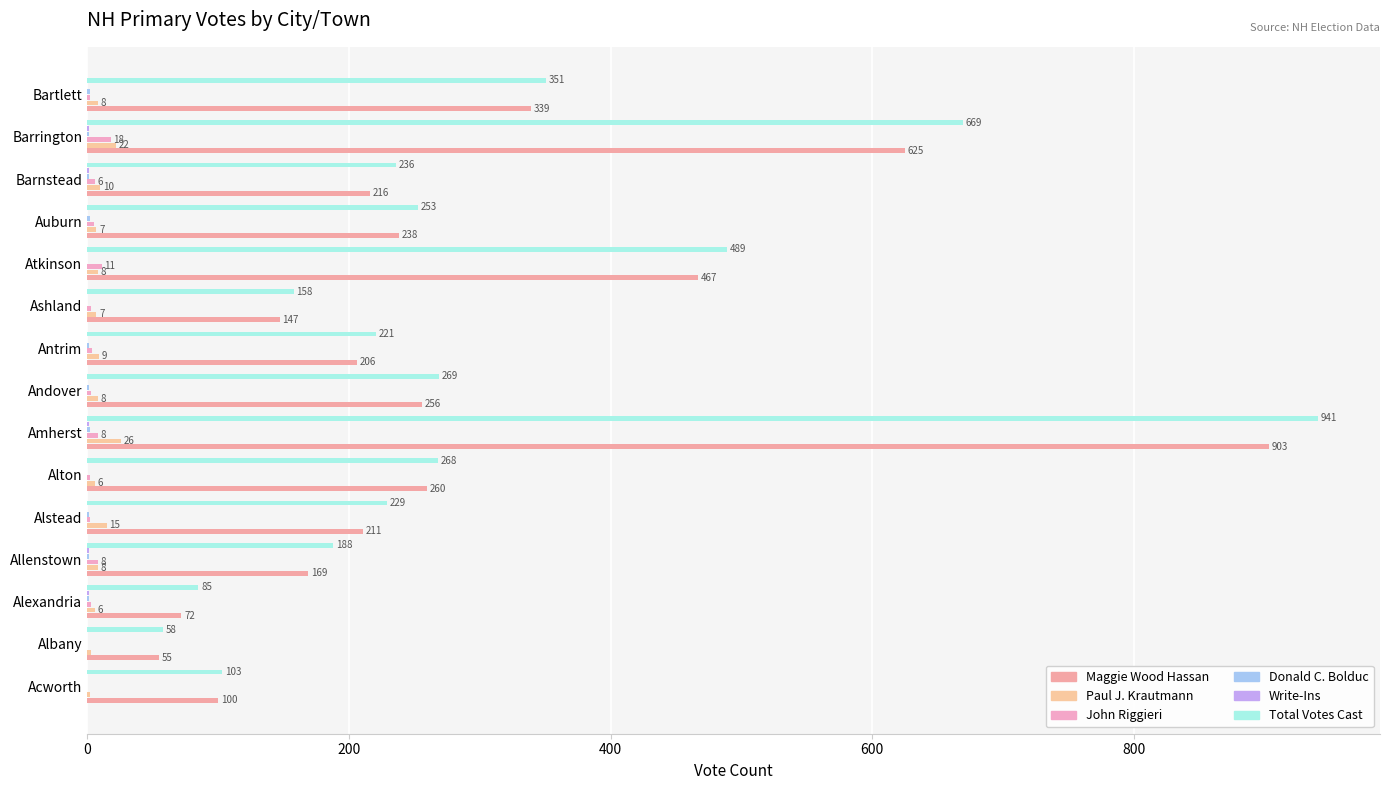

How many categories are shown in the chart?

15